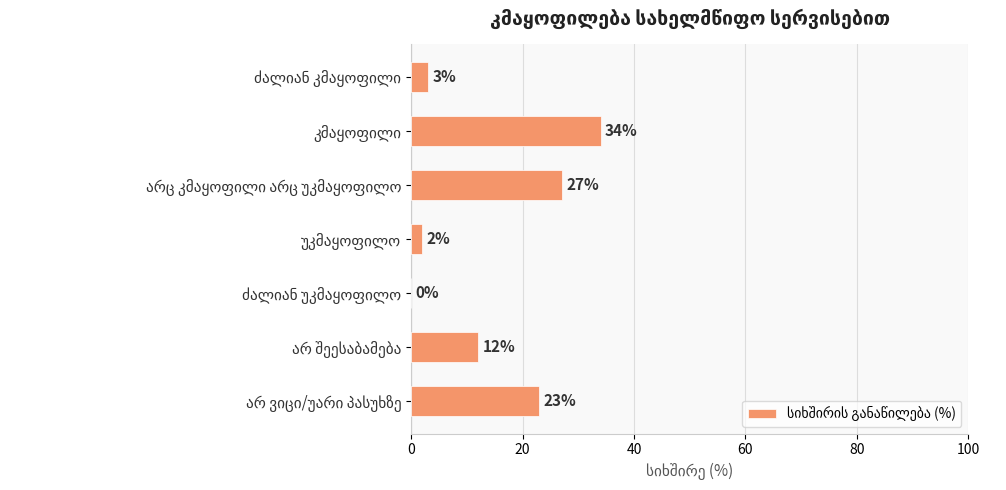

What is the sum of all values?

101